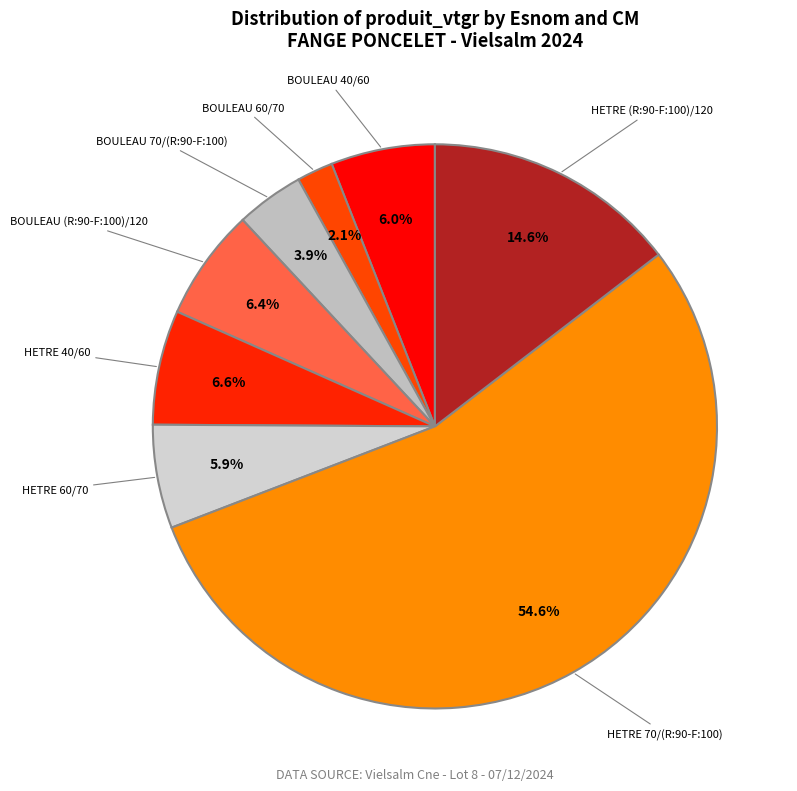

Does any single category account for the majority?

Yes